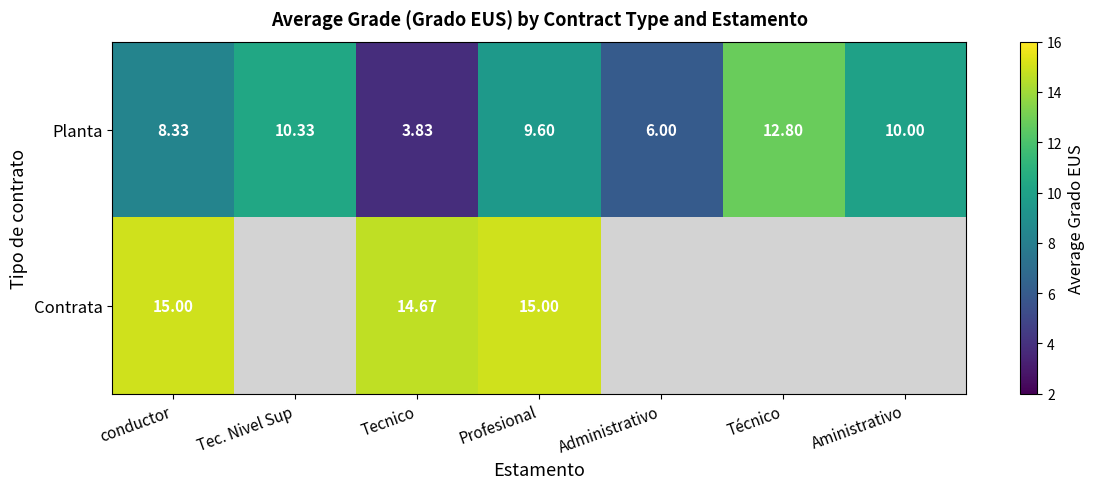

The value of Contrata at conductor is 21.4. True or false?

False